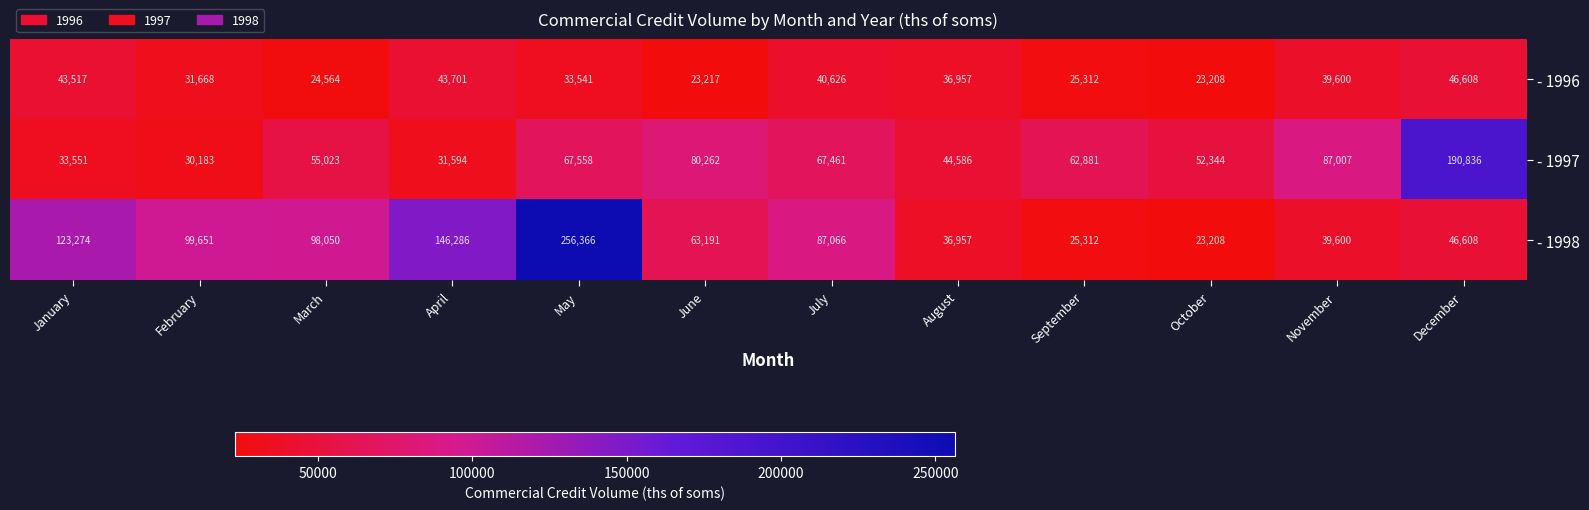

The value of - 1998 at January is 68535. True or false?

False